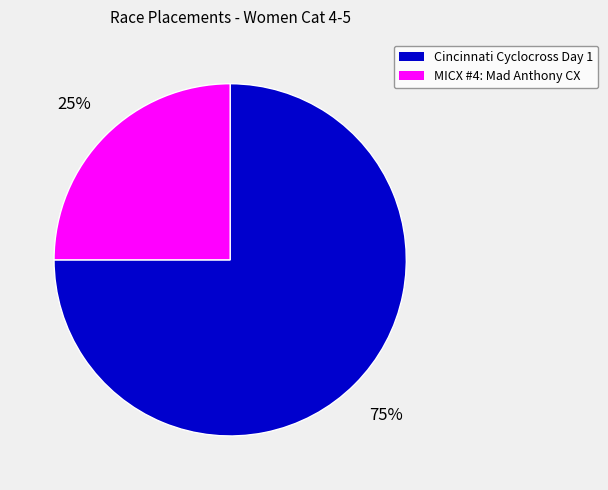

To the nearest percent, what portion does MICX #4: Mad Anthony CX represent?

25%